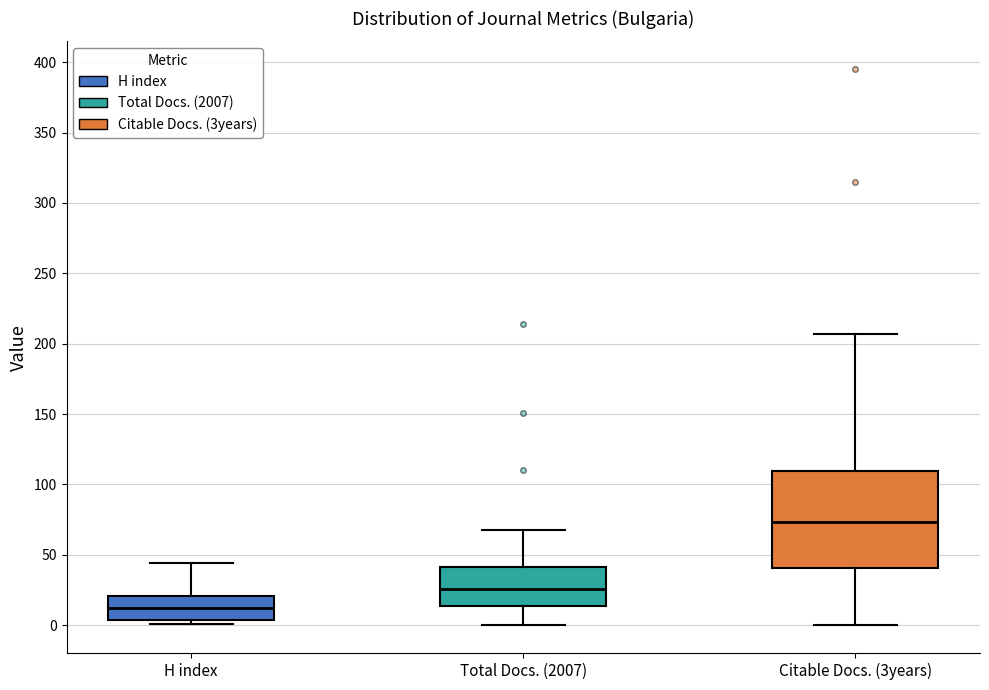

Which box's median line is the lowest?

H index